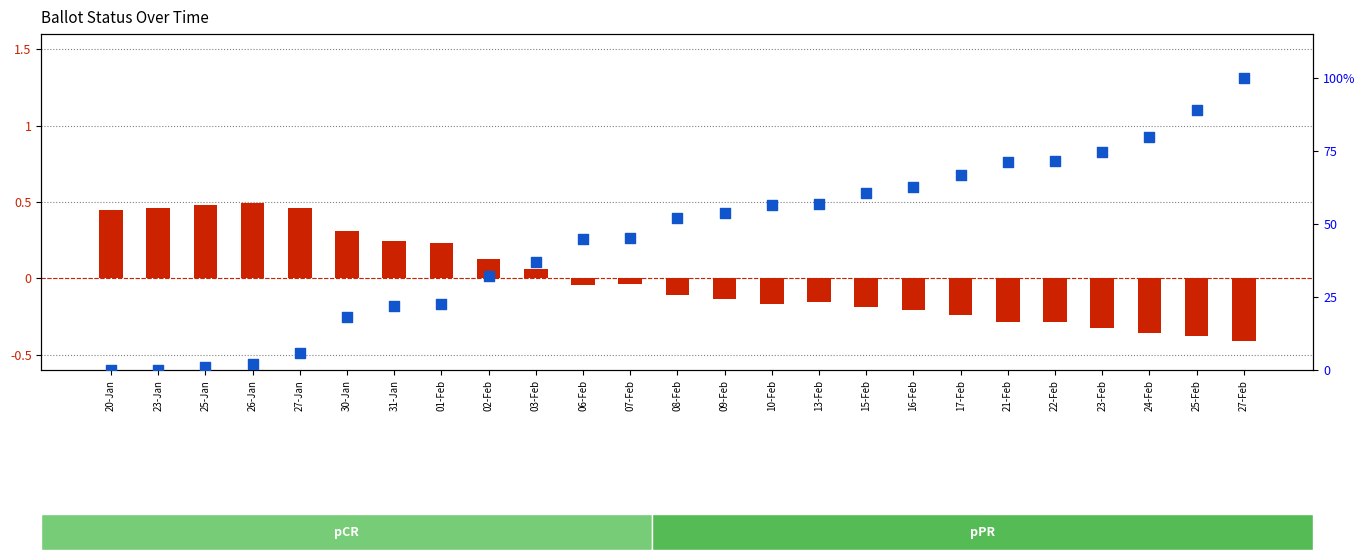

Which series has the largest total across all categories?

percentile rank within the sample